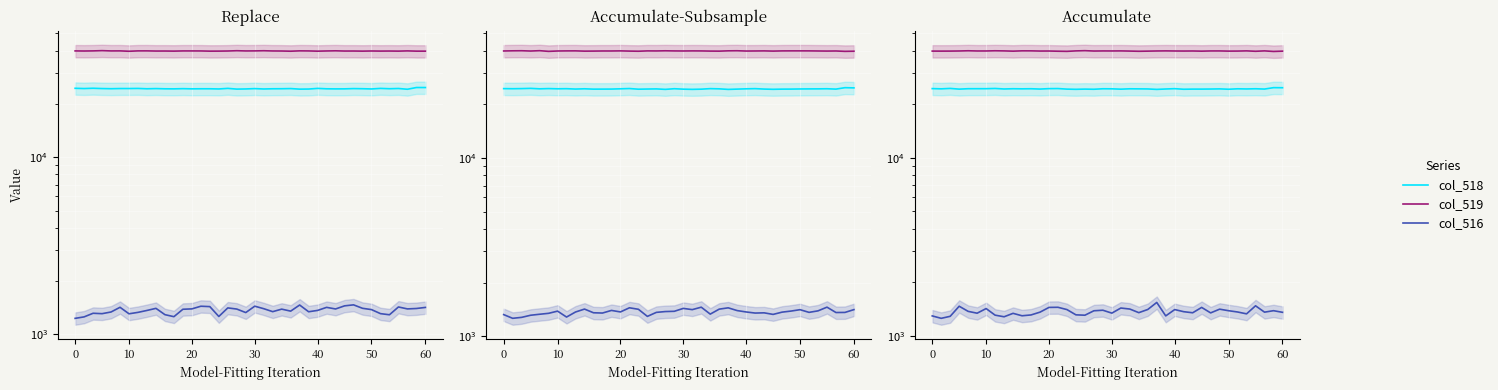

What is the spread (max minus min) of values at 17?

38657.6